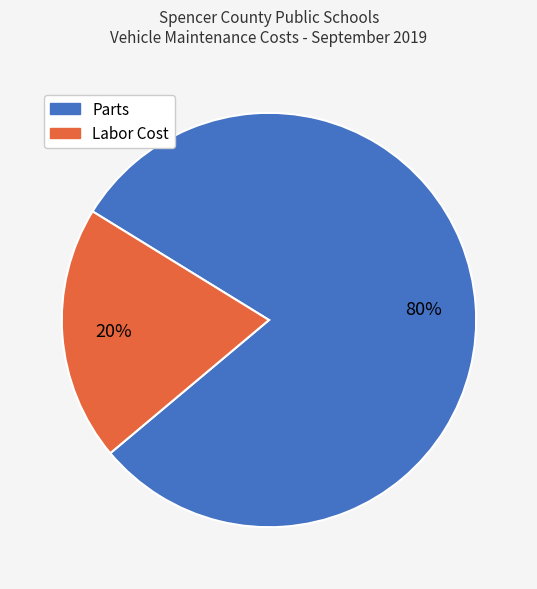

True or false: Parts accounts for 80% of the total.

True